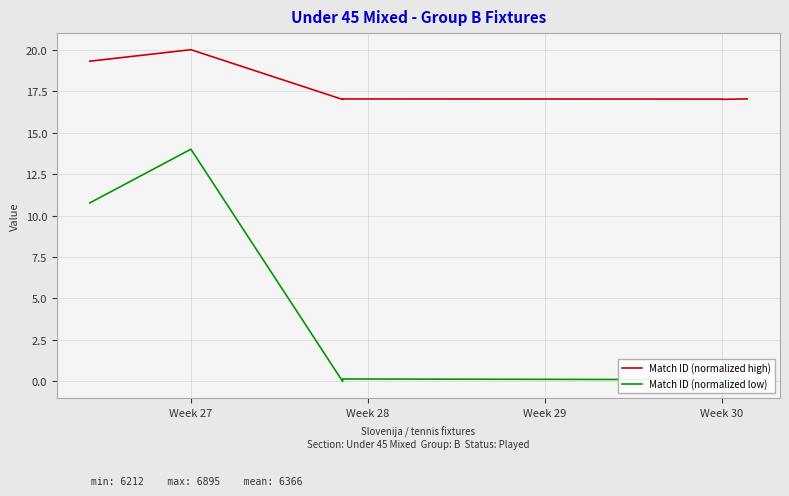

What is the sum of all Match ID (normalized low) values?

25.3